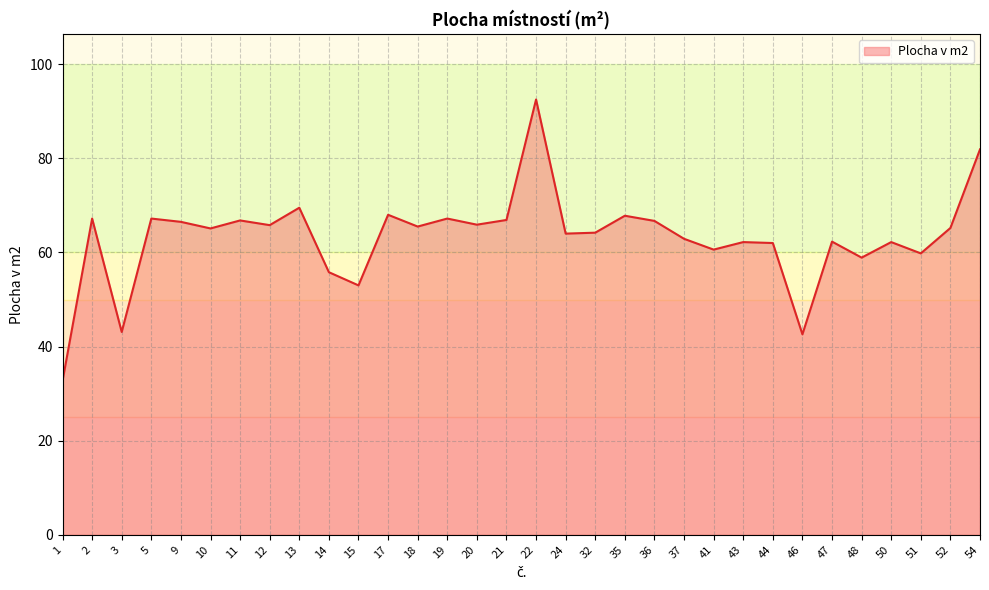

How many interior local valleys (lower than both neighbors) does the data have?

11